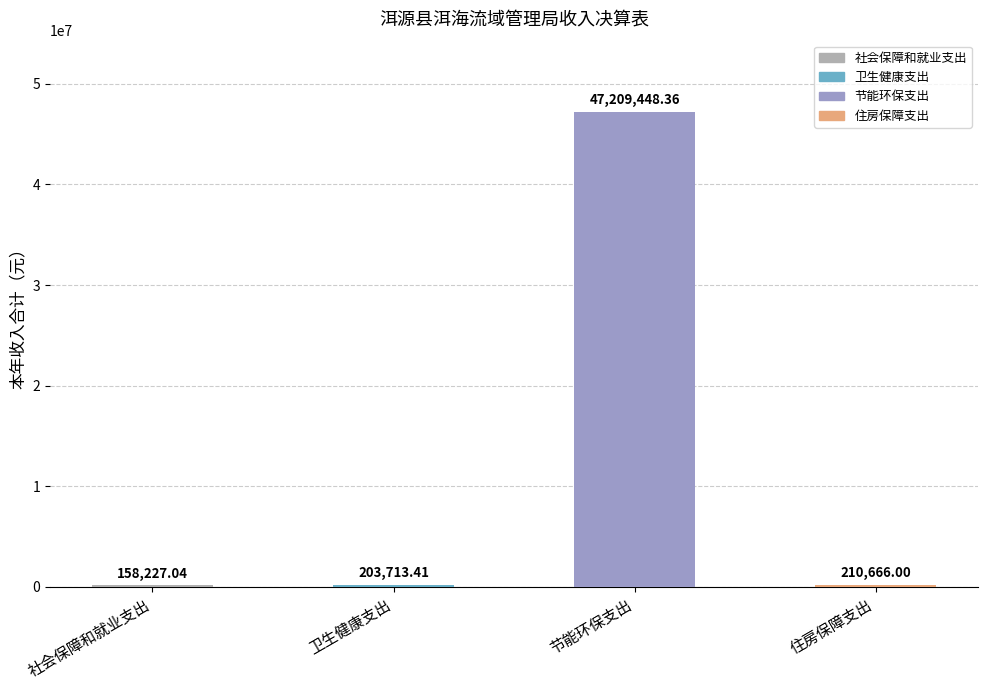

Is it true that 本年收入合计 equals 158227.0 at 社会保障和就业支出?

True